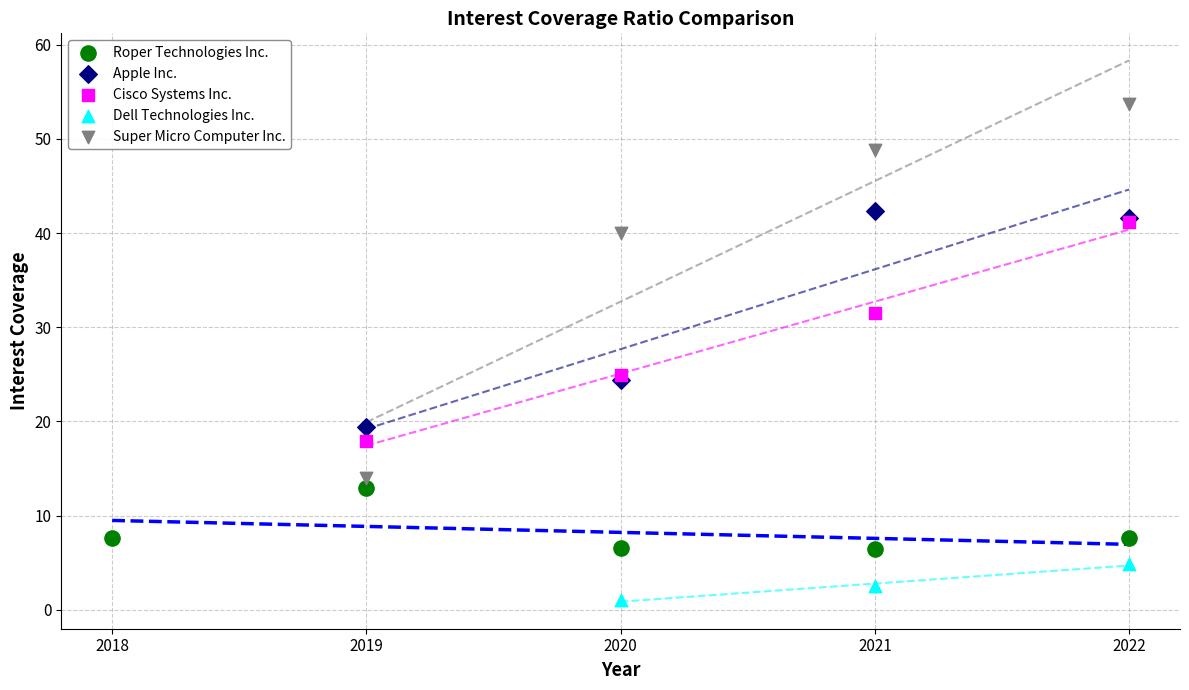

Which series contains the lowest Y value?

Dell Technologies Inc.